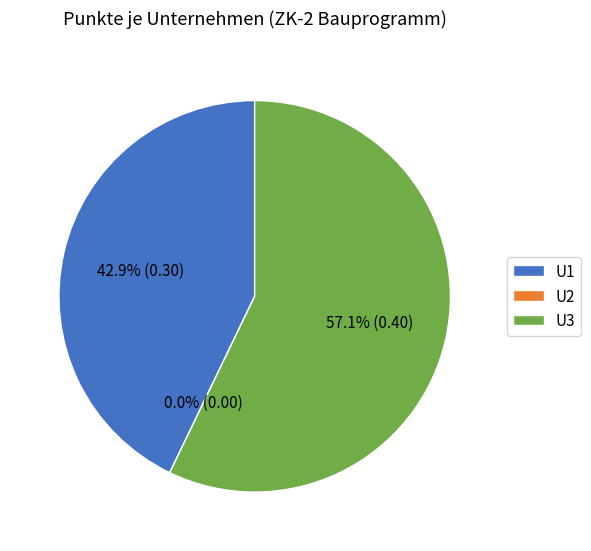

To the nearest percent, what percentage of the pie is U3?

57%